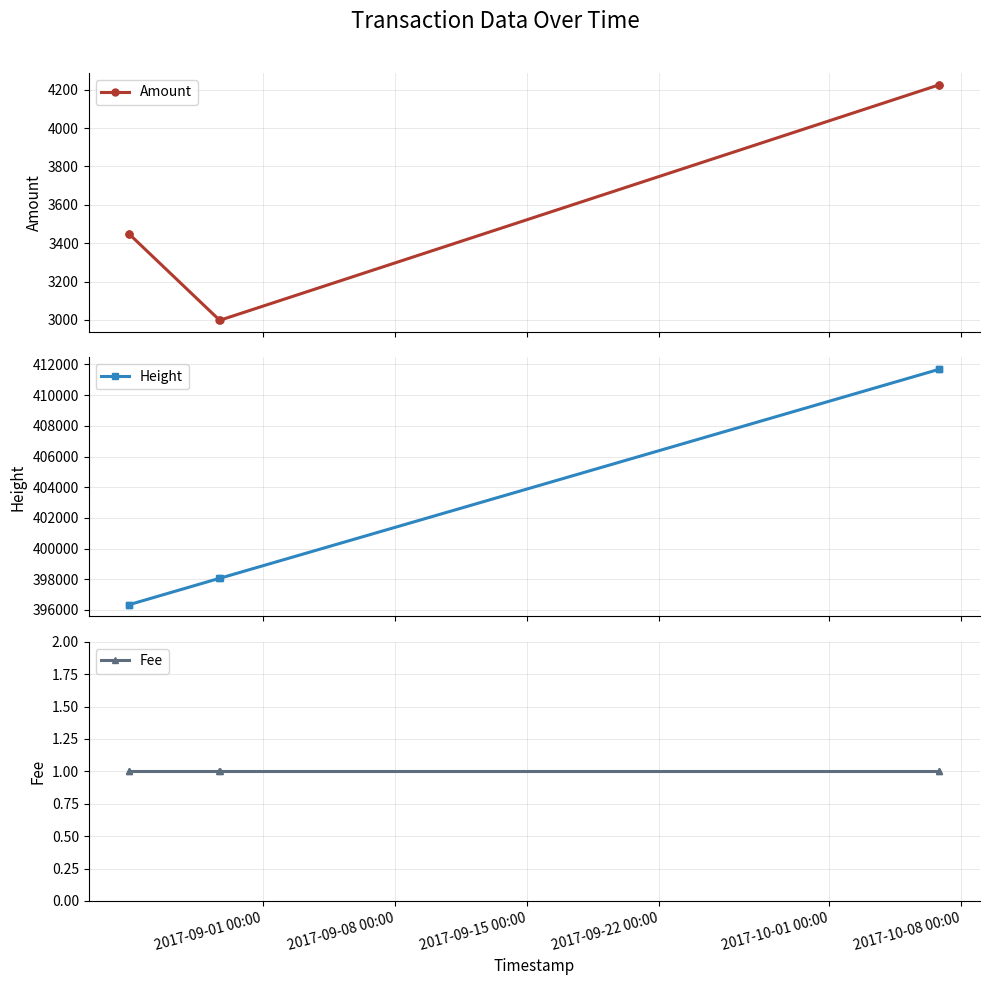

Does the chart display data point markers on the line(s)?

Yes